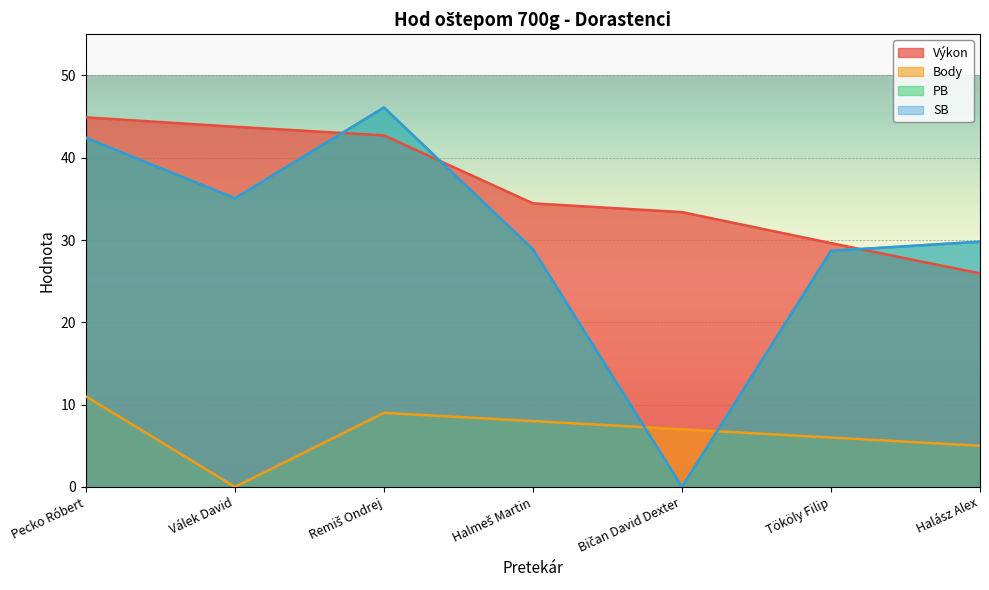

True or false: SB and PB cross at least once.

False